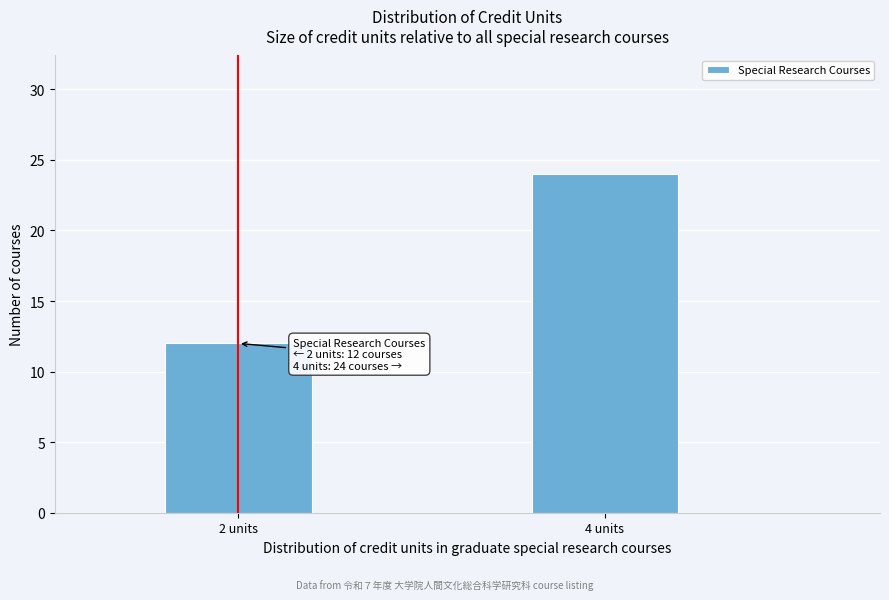

Reading left to right, what are all the values shown in this chart?

2 units=12	4 units=24